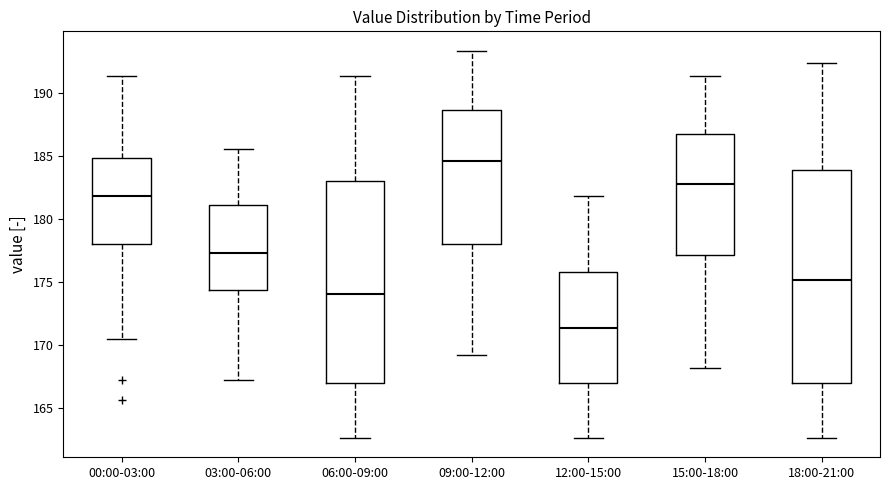

Reading left to right, read every box against the y-axis: the position of its median line, the range the box covers, and the ends of its whiskers. The values are not printed on the chart, so give them approximately, as read against the axis.

00:00-03:00: median 182.0, box 178.0 to 185.0, whiskers 170.5 to 191.5
03:00-06:00: median 177.5, box 174.5 to 181.0, whiskers 167.0 to 185.5
06:00-09:00: median 174.0, box 167.0 to 183.0, whiskers 162.5 to 191.5
09:00-12:00: median 184.5, box 178.0 to 188.5, whiskers 169.0 to 193.5
12:00-15:00: median 171.5, box 167.0 to 176.0, whiskers 162.5 to 182.0
15:00-18:00: median 183.0, box 177.0 to 186.5, whiskers 168.0 to 191.5
18:00-21:00: median 175.0, box 167.0 to 184.0, whiskers 162.5 to 192.5